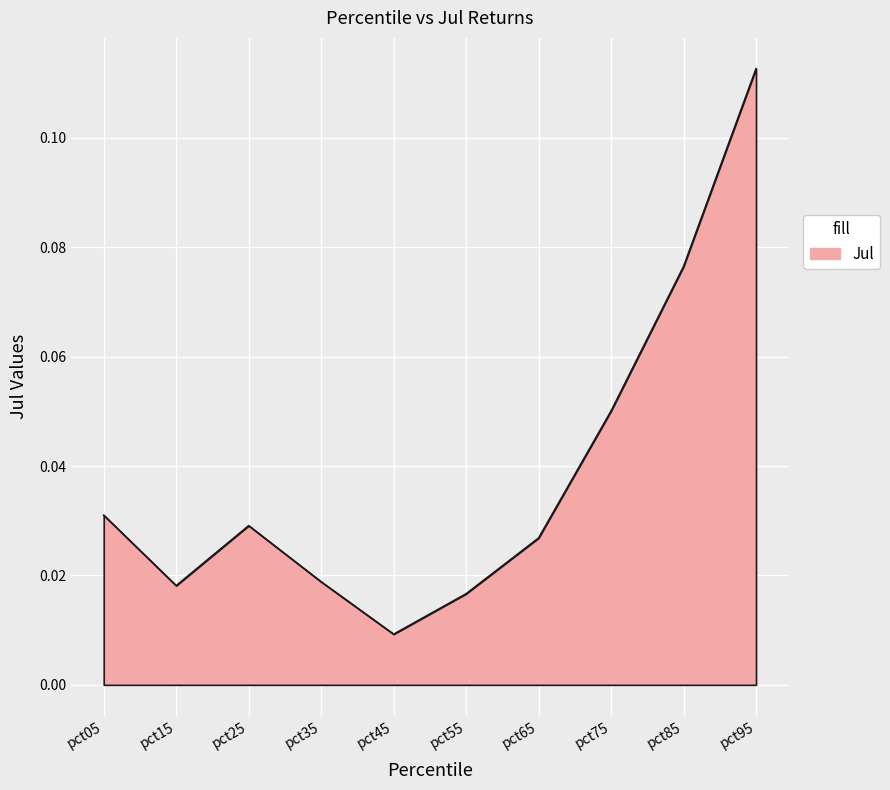

At which category does the chart reach its peak across all series?

pct95